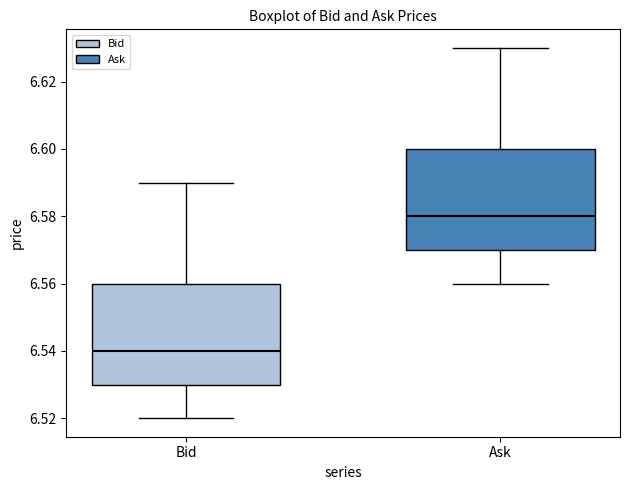

Reading left to right, transcribe this box plot: for each box, give where its median line is, the range the box spans, and where its two whiskers end, as read against the y-axis. The values are not printed on the chart, so give them approximately, as read against the axis.

Bid: median 6.54, box 6.53 to 6.56, whiskers 6.52 to 6.59
Ask: median 6.58, box 6.57 to 6.60, whiskers 6.56 to 6.63